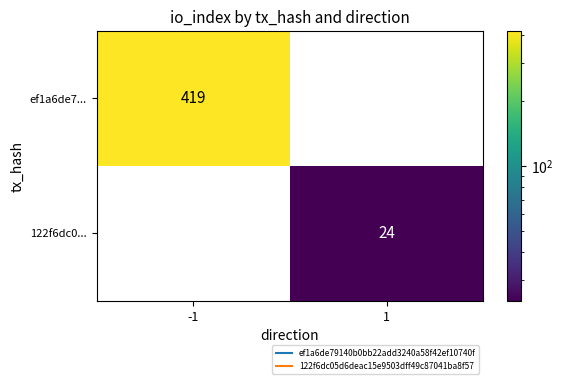

At which category is the sum across all series the highest?

-1